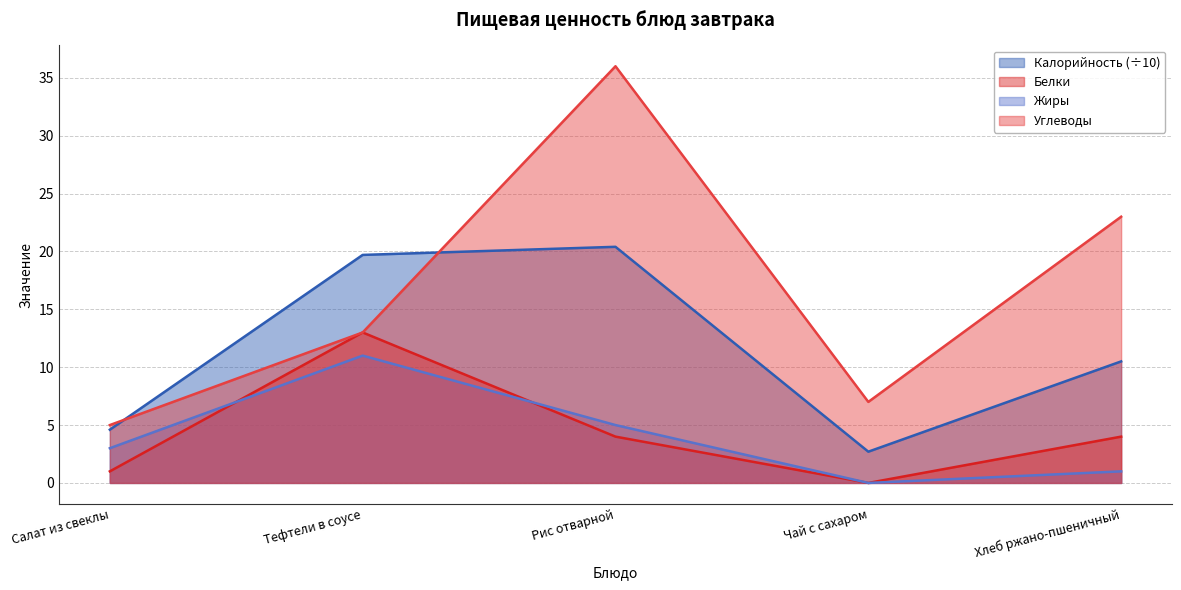

Is it true that Жиры equals 8.9 at Рис отварной?

False